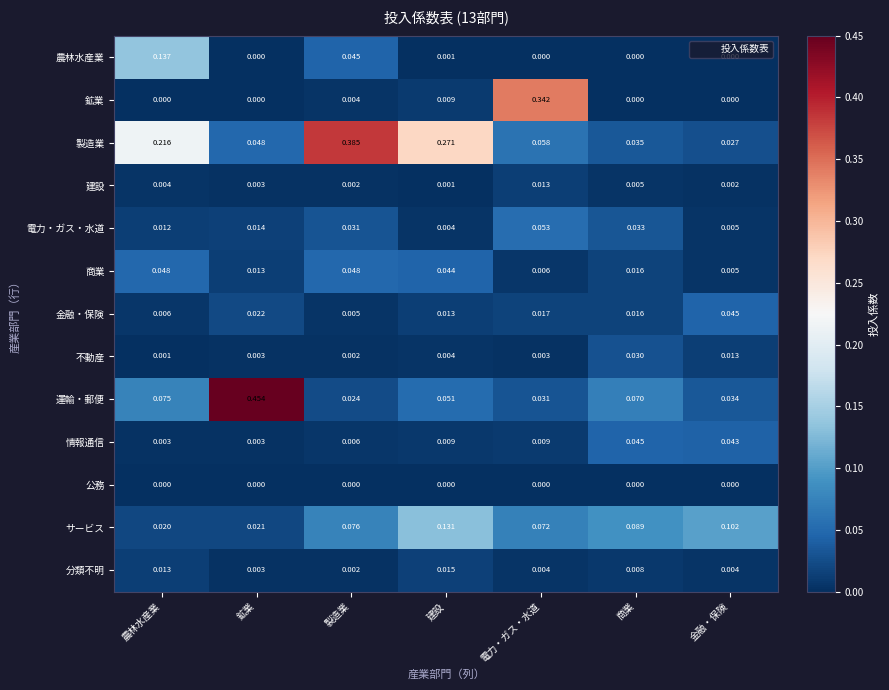

Rank the categories by 電力・ガス・水道 value from highest to lowest.

電力・ガス・水道, 商業, 製造業, 鉱業, 農林水産業, 金融・保険, 建設